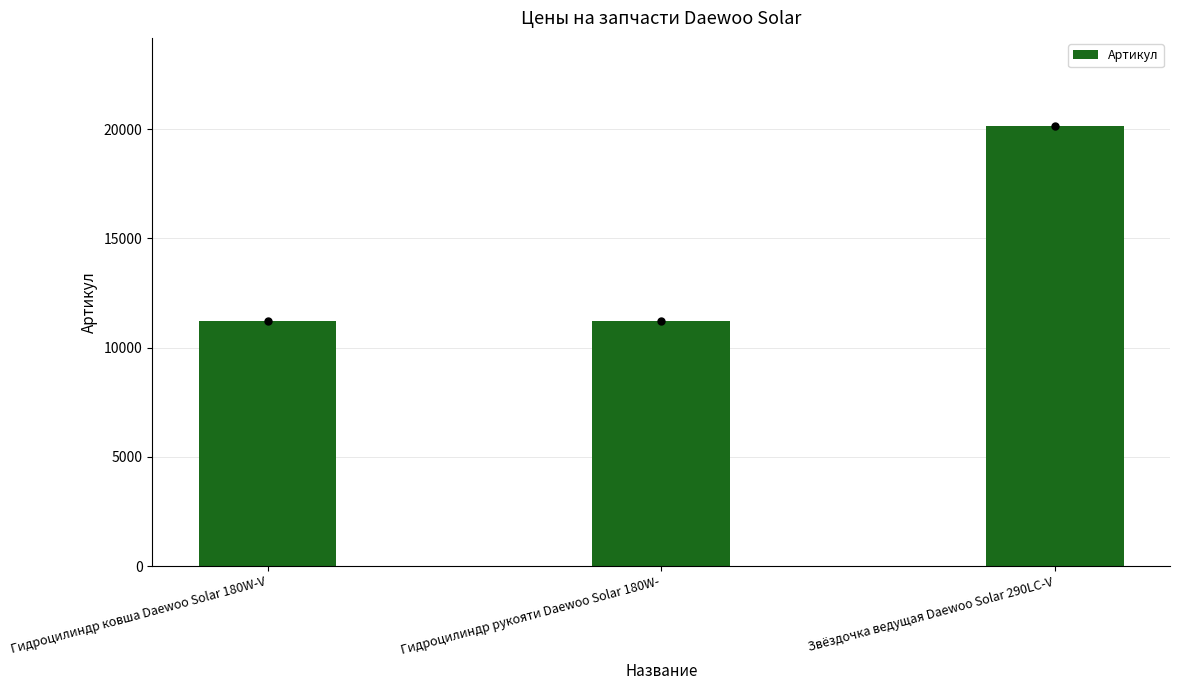

How many categories are shown in the chart?

3